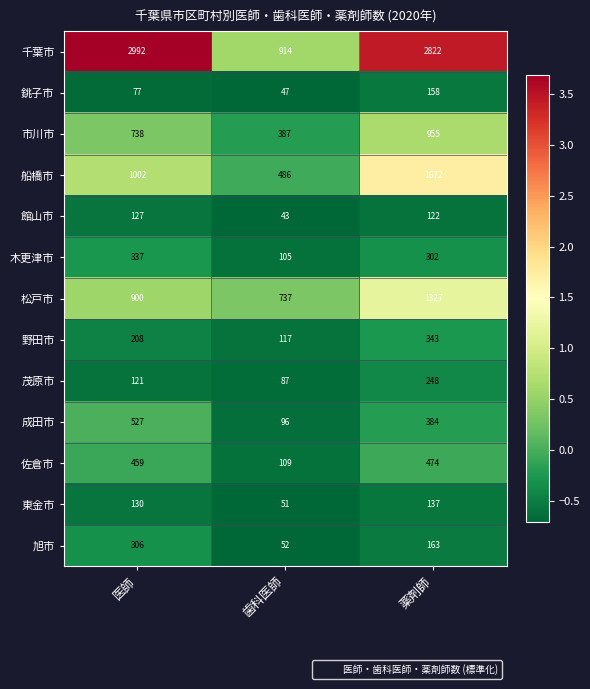

What is the sum of the 船橋市 values at 医師 and 歯科医師?

1488